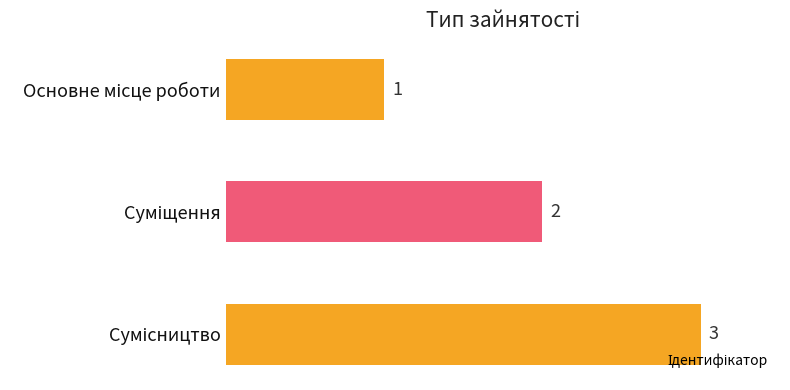

What is the greatest value displayed?

3